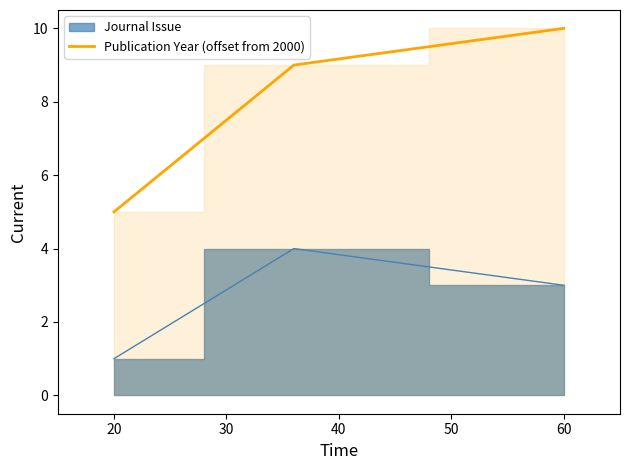

Is it true that Publication Year (offset from 2000) equals 17 at 60?

False